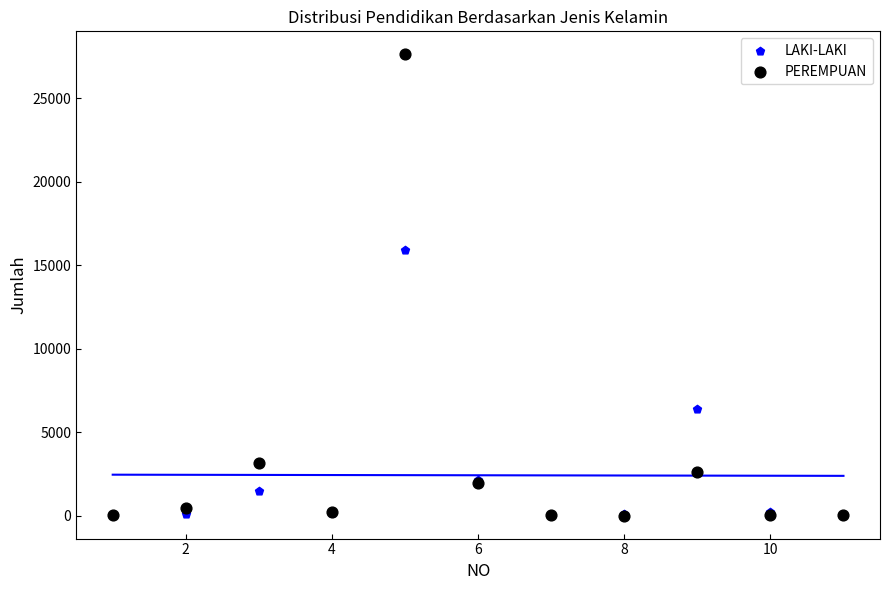

In the LAKI-LAKI series, what Y value is closest to 7958?

6406